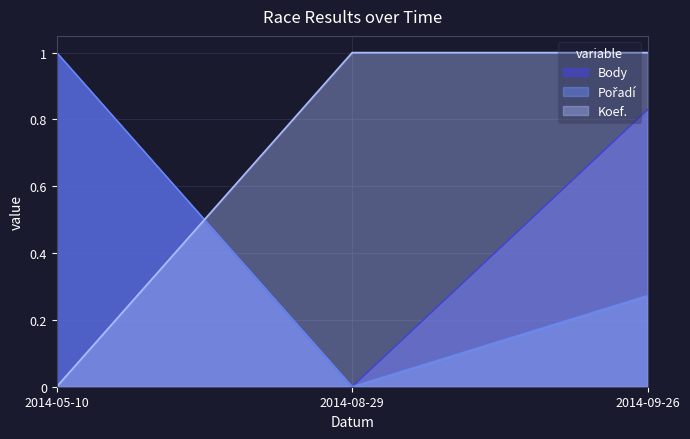

Reading left to right, transcribe all the data shown in this chart.

Body: 1.0	0.0	0.8
Pořadí: 1.0	0.0	0.3
Koef.: 0.0	1.0	1.0